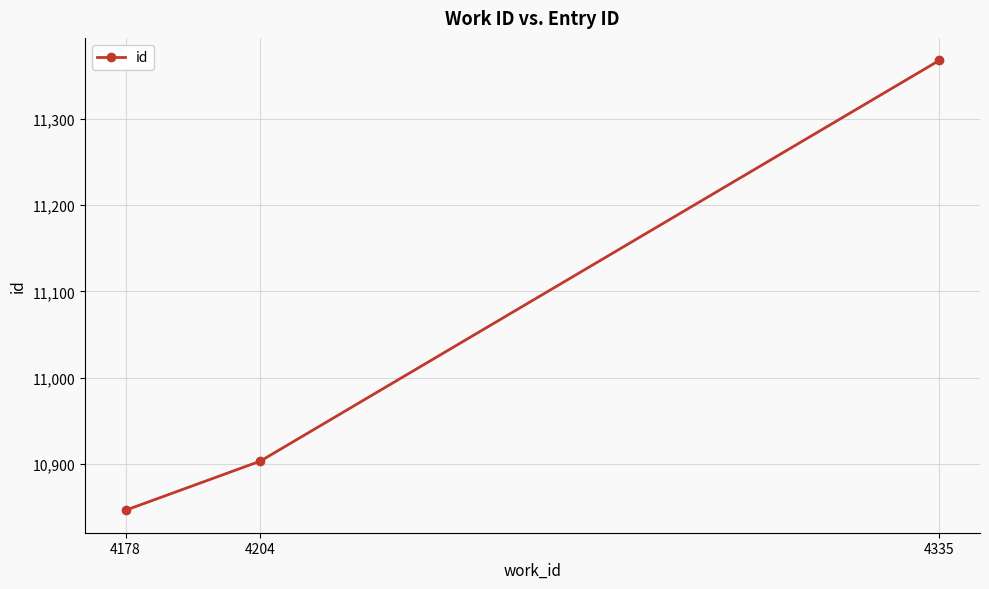

Reading left to right, transcribe all the data shown in this chart.

4178=10846	4204=10903	4335=11368